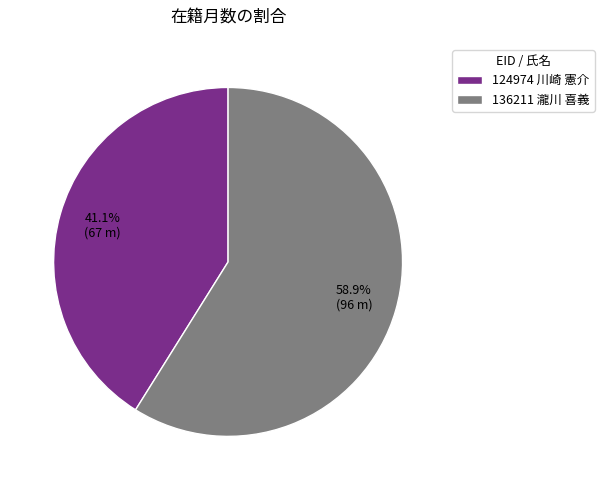

How many slices are in this pie chart?

2